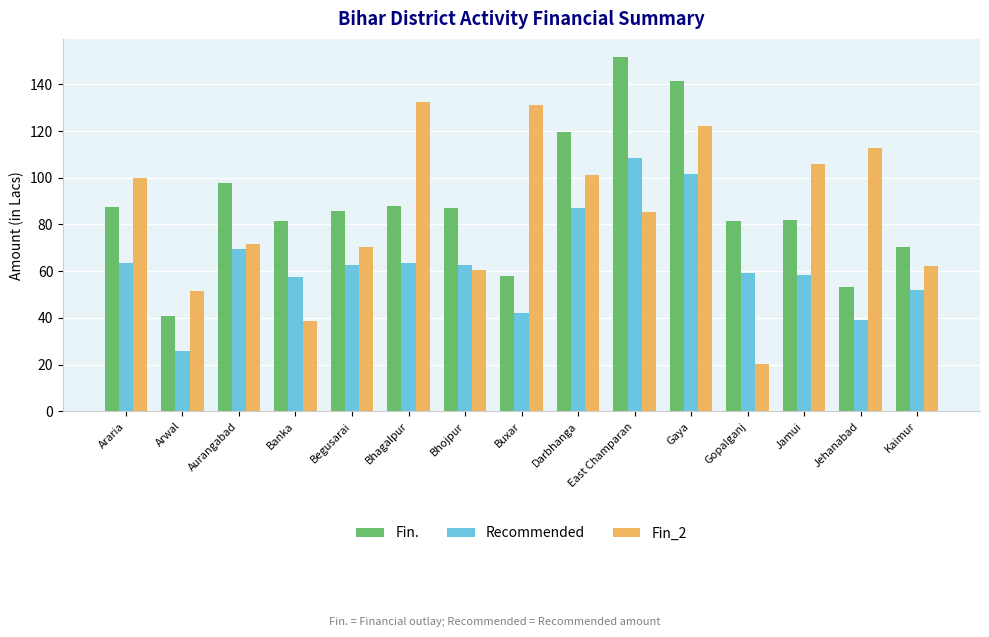

Rank the series by their average value, from highest to lowest.

Fin., Fin_2, Recommended